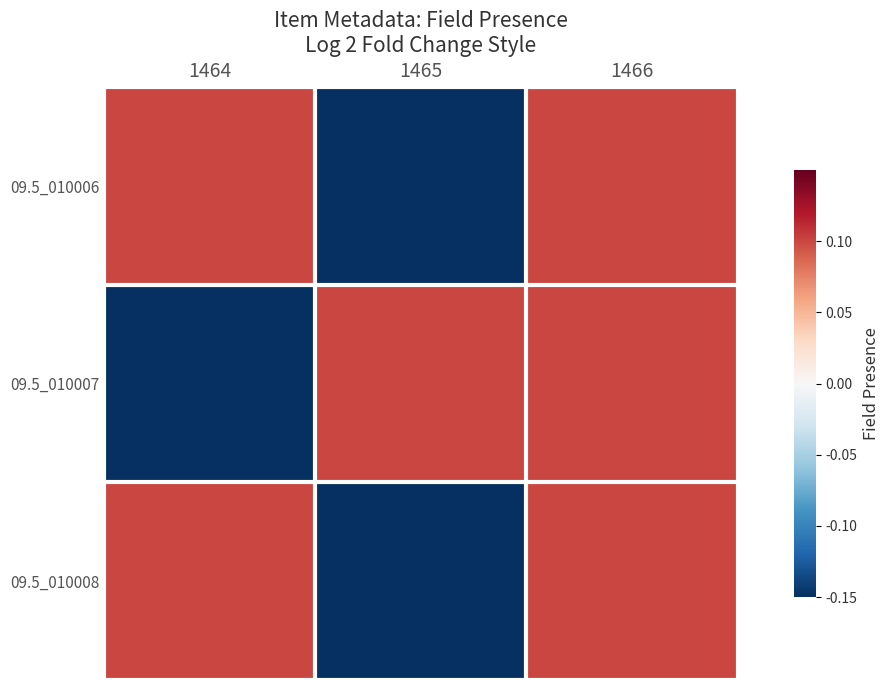

Rank the series by their maximum value, from highest to lowest.

09.5_010006, 09.5_010007, 09.5_010008